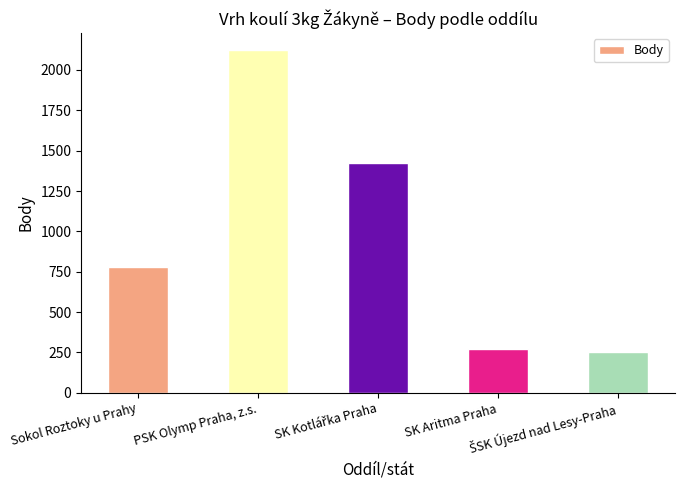

Are the bars grouped side by side (vs. stacked)?

No